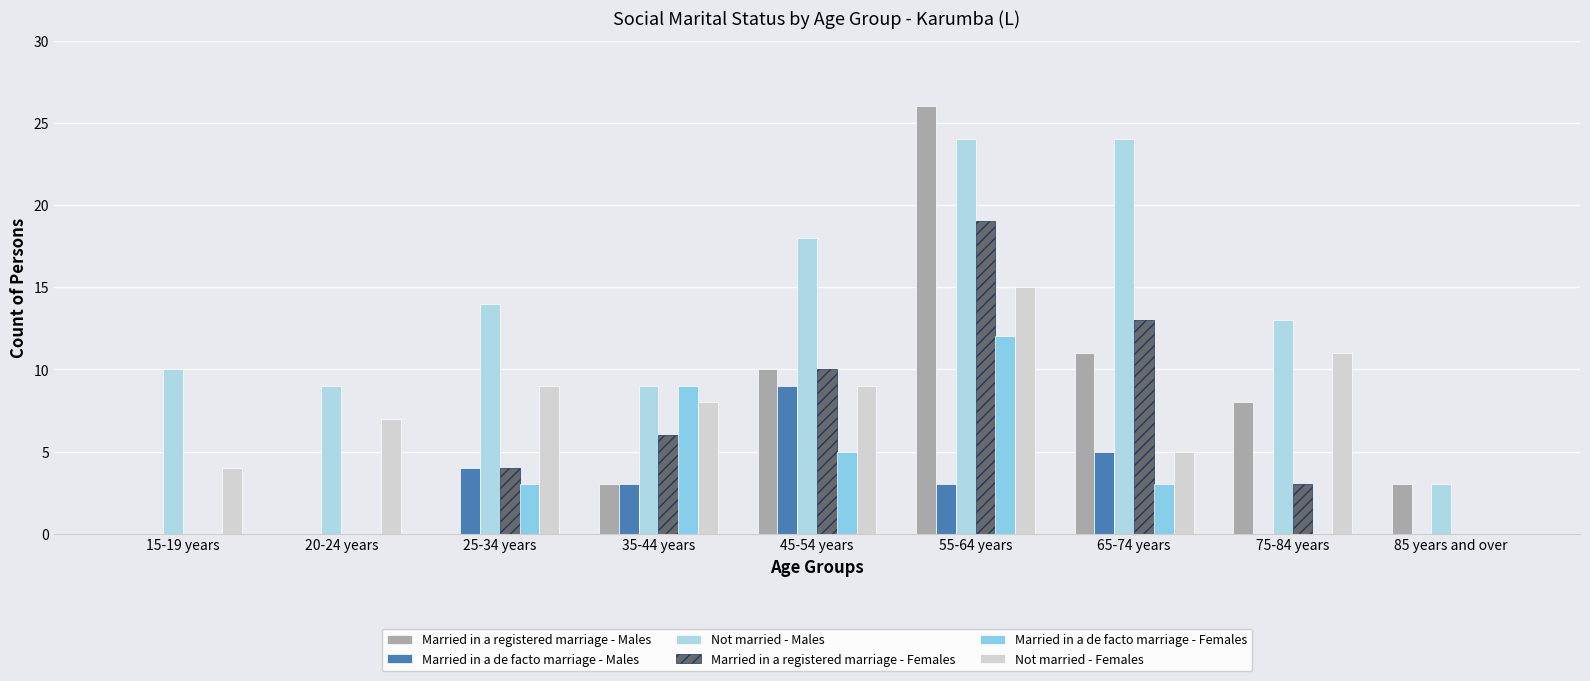

Rank the series by their maximum value, from lowest to highest.

Married in a de facto marriage - Males, Married in a de facto marriage - Females, Not married - Females, Married in a registered marriage - Females, Not married - Males, Married in a registered marriage - Males